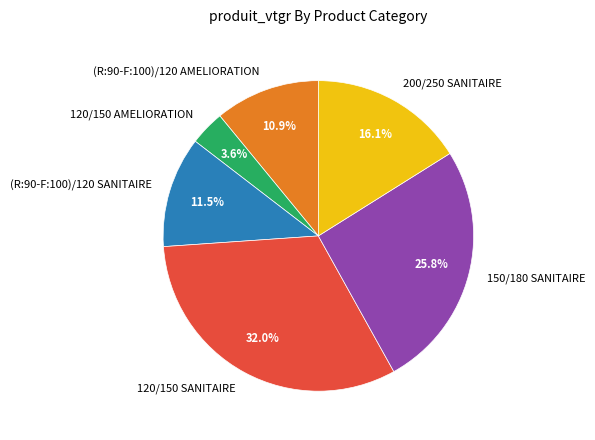

Is there a majority slice in this chart?

No